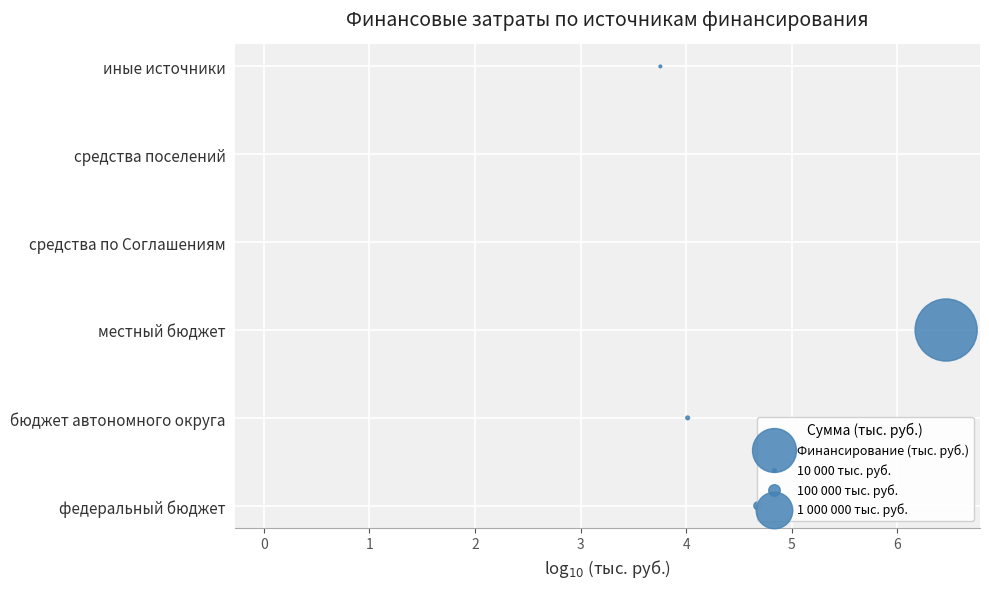

What is the change in value from 0 to 4?

+4